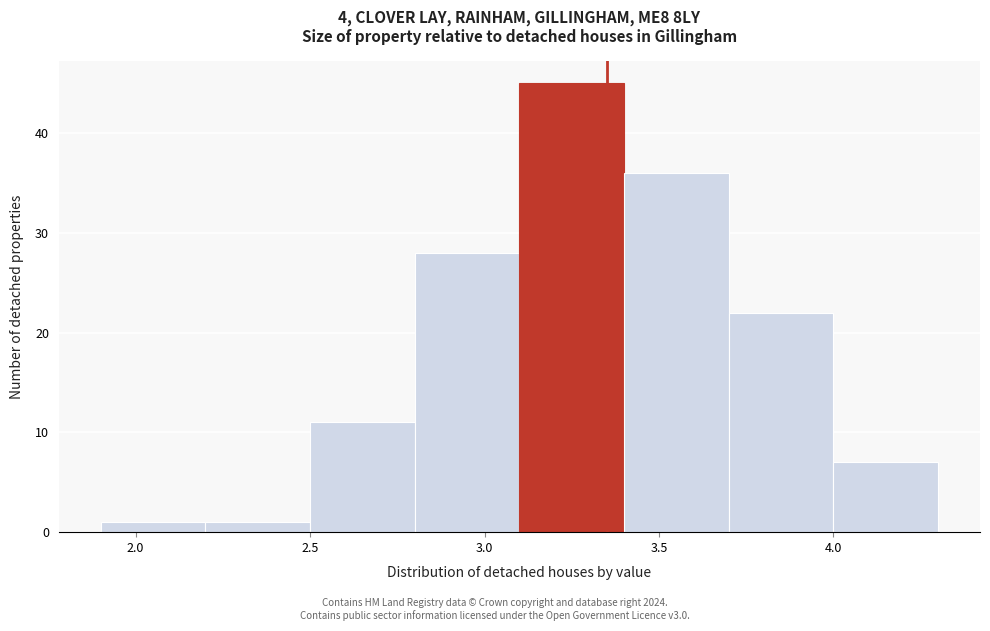

Reading left to right, list every bar in this chart as the range it spans on the x-axis followed by its height. The values are not printed on the chart, so give them approximately, as read against the axis.

1.9 to 2.2: 1
2.2 to 2.5: 1
2.5 to 2.8: 11
2.8 to 3.1: 28
3.1 to 3.4: 45
3.4 to 3.7: 36
3.7 to 4.0: 22
4.0 to 4.3: 7